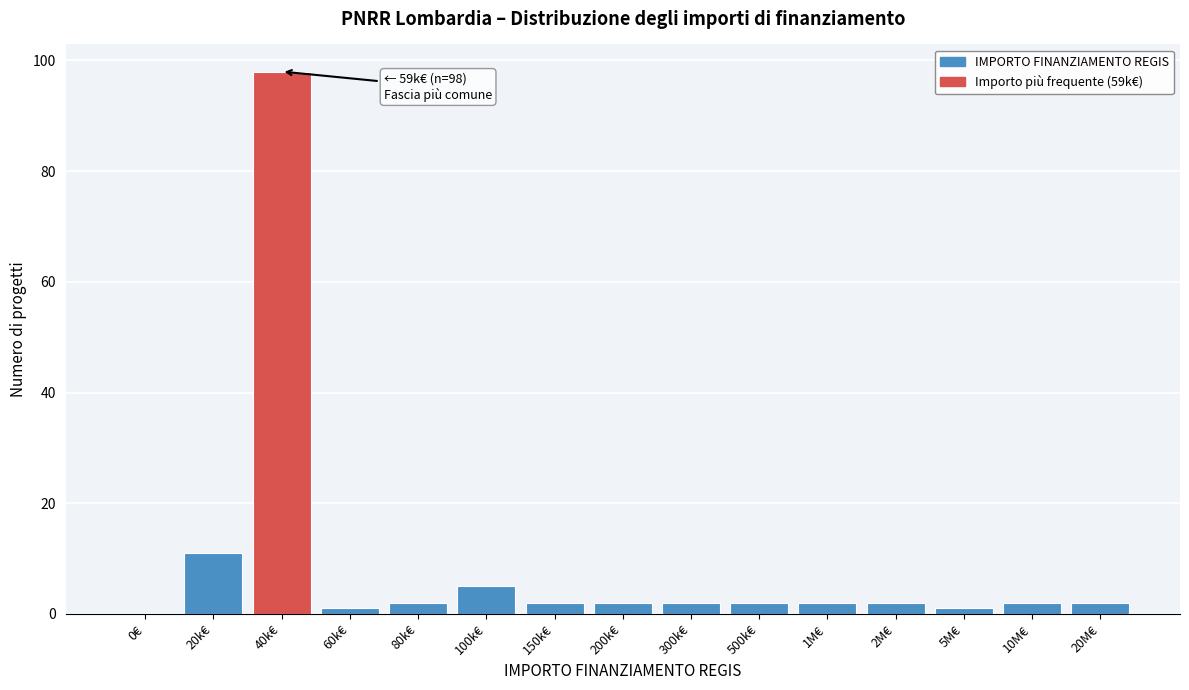

Reading left to right, list all the values displayed in this chart.

0€=0	20k€=11	40k€=98	60k€=1	80k€=2	100k€=5	150k€=2	200k€=2	300k€=2	500k€=2	1M€=2	2M€=2	5M€=1	10M€=2	20M€=2